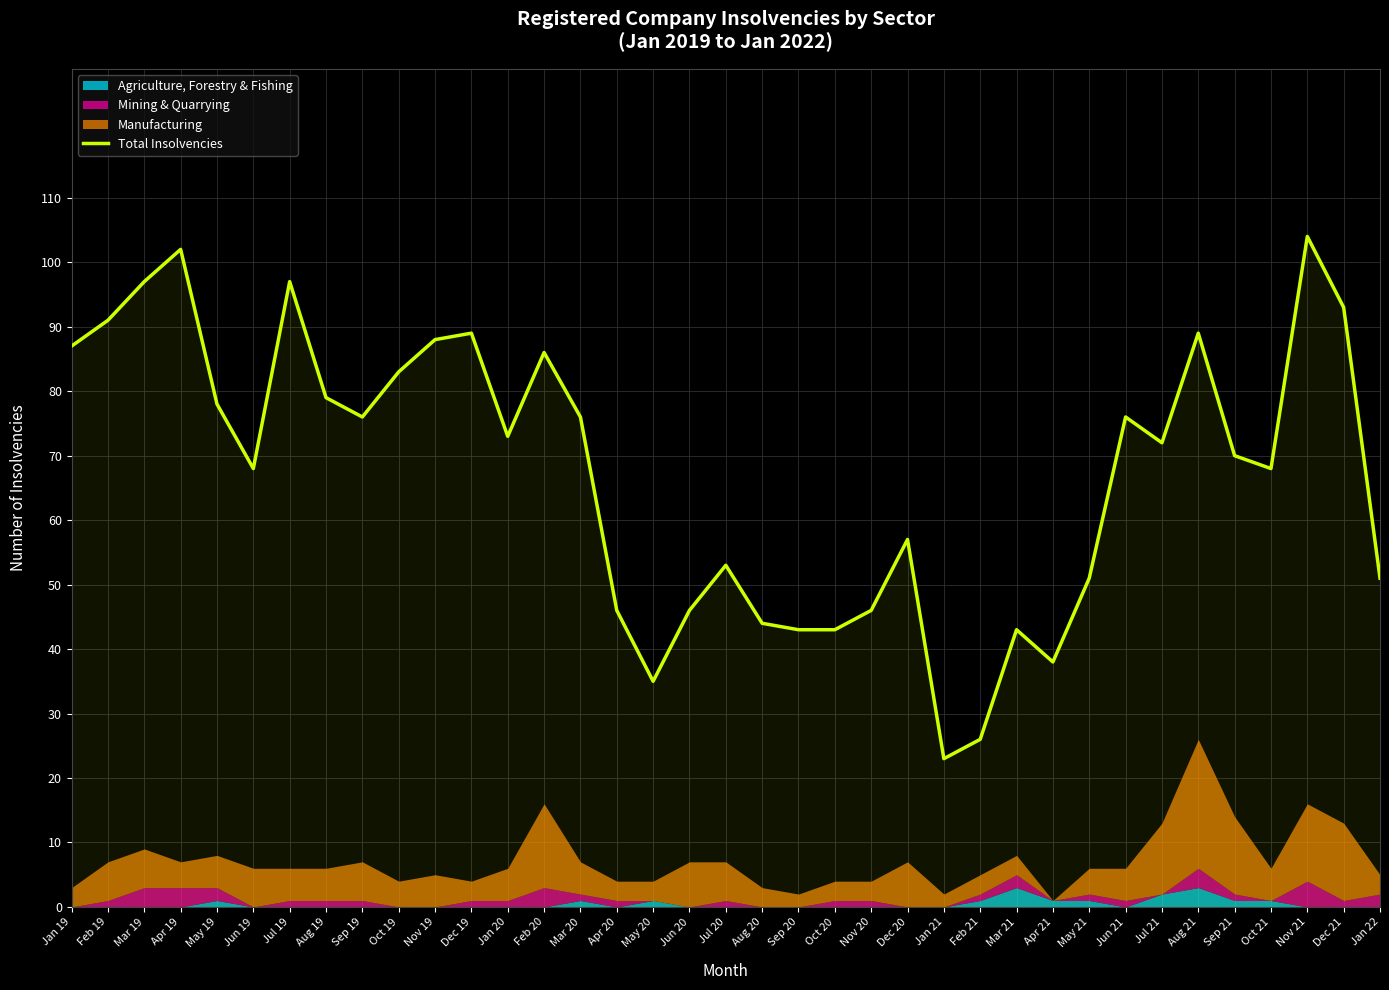

At which label is the value closest to 63?

Jun 19